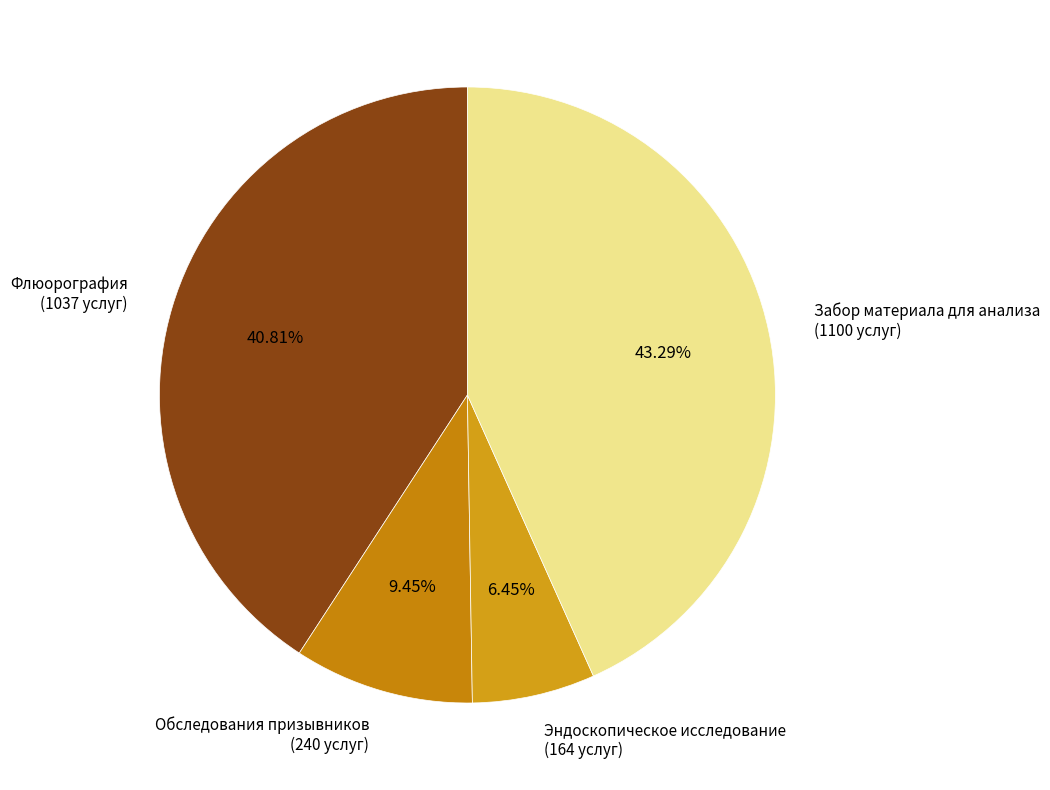

Rank the categories by value from highest to lowest.

Забор материала для анализа (1100 услуг), Флюорография (1037 услуг), Обследования призывников (240 услуг), Эндоскопическое исследование (164 услуг)